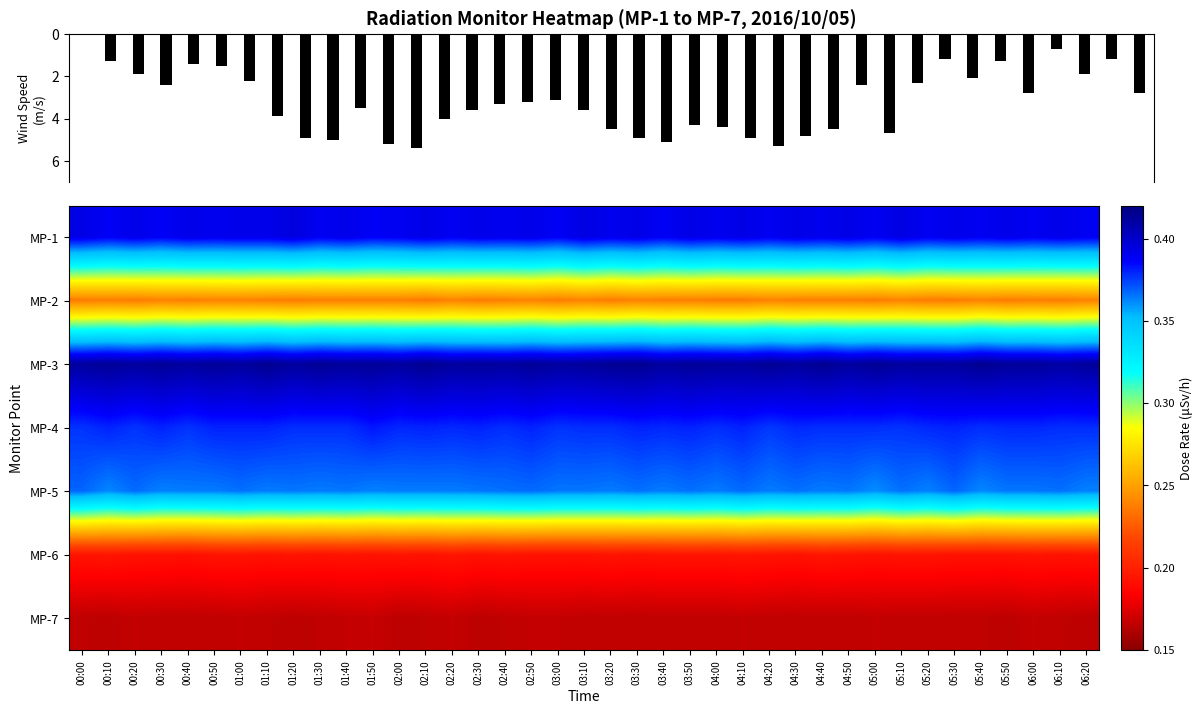

Is it true that MP-5 equals 0.5 at 06:20?

False